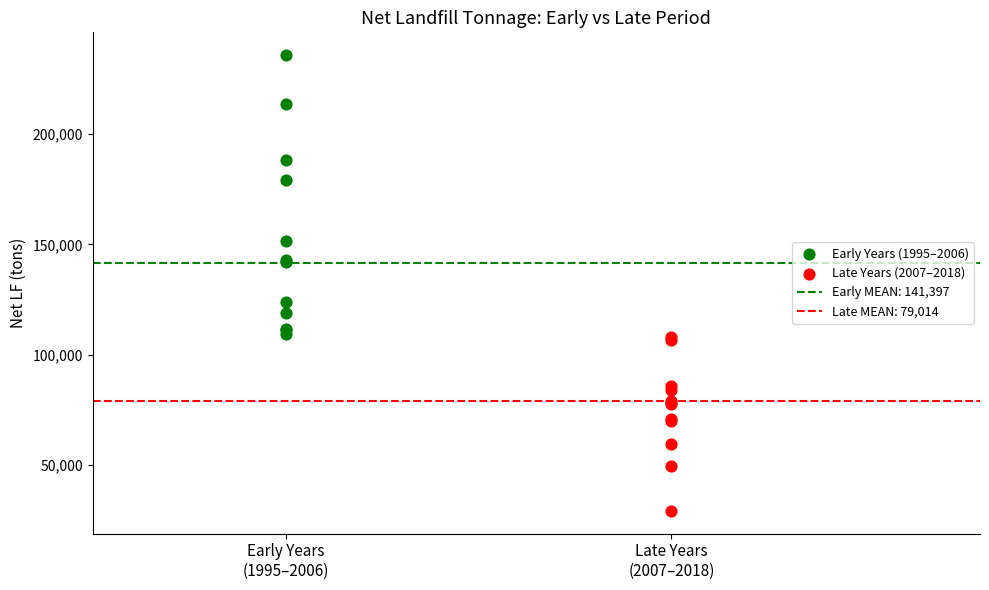

Which series reaches the minimum Y coordinate?

Late Years (2007–2018)